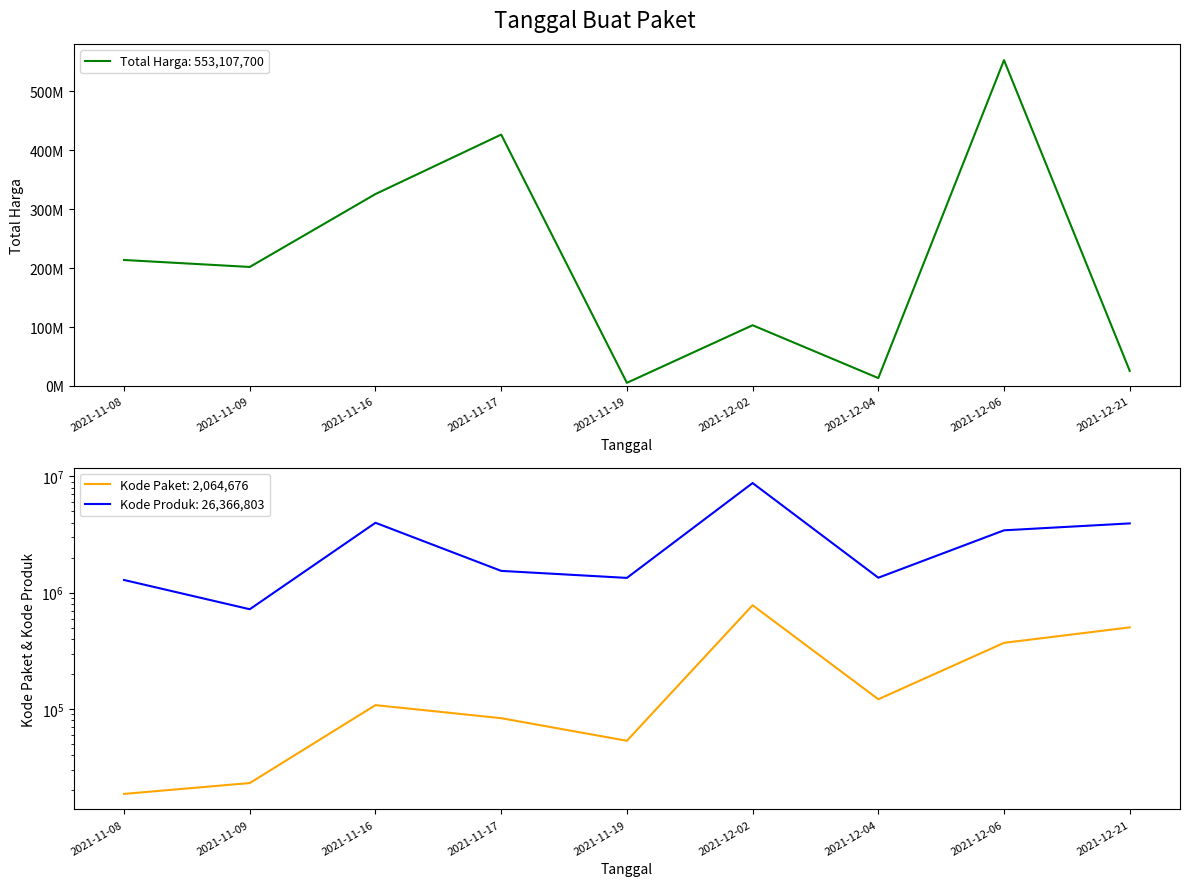

What is the minimum value shown in the chart?

18691